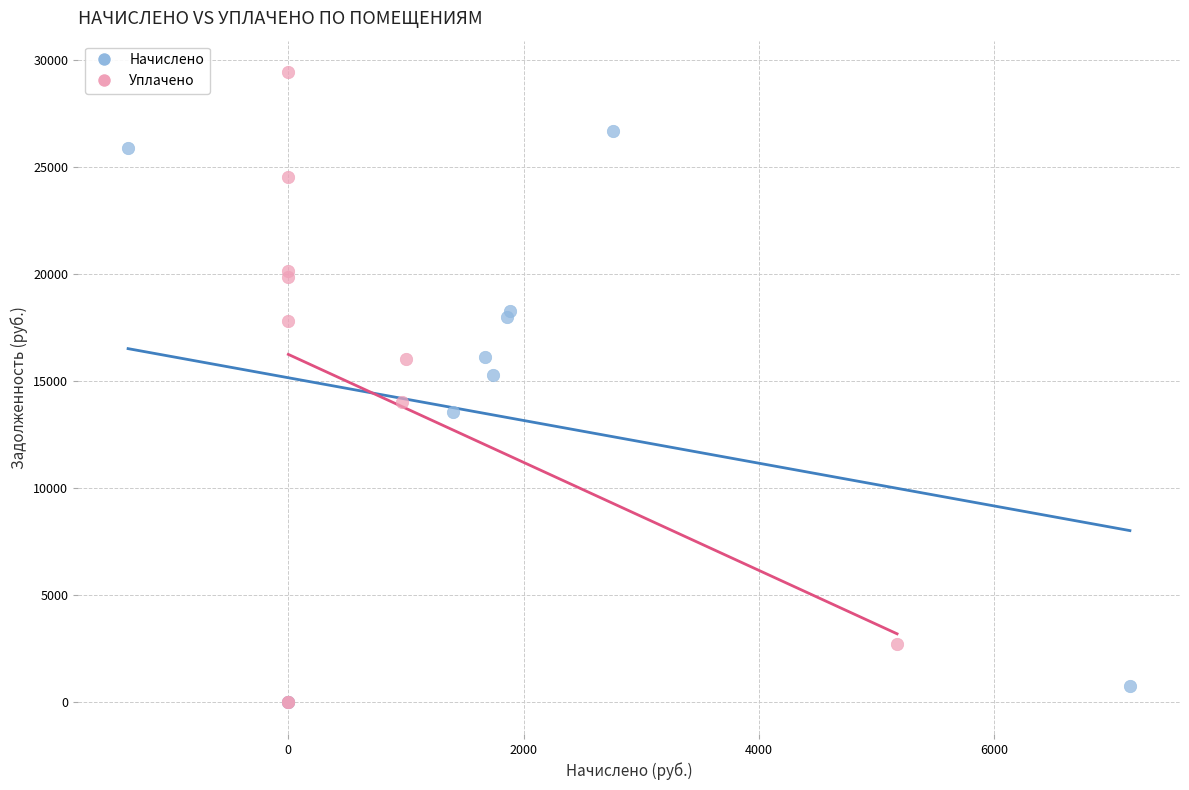

Which series contains the highest Y value?

Уплачено